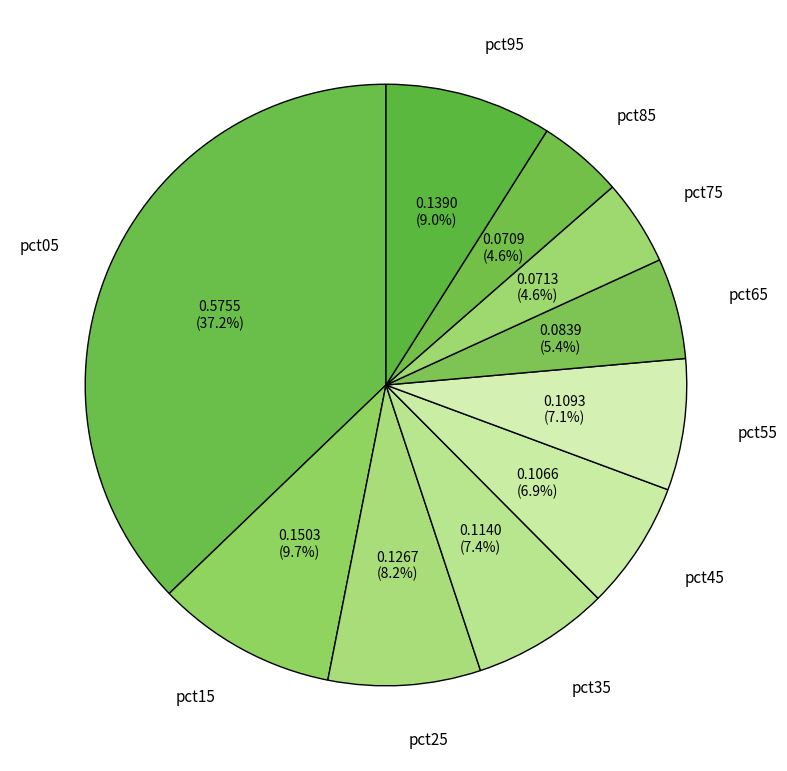

Which category has the biggest portion of the pie?

pct05